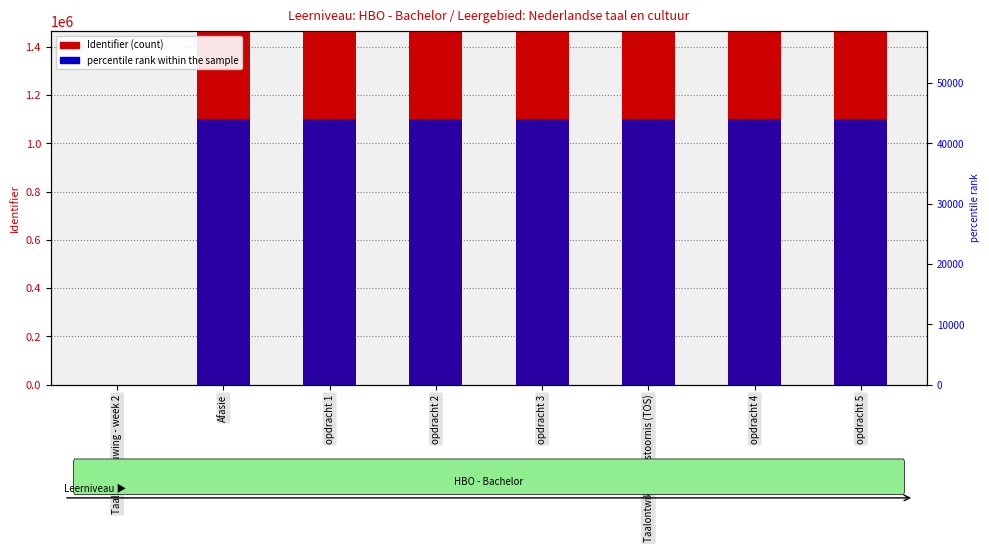

What is the label of the 6th bar from the right?

opdracht 1